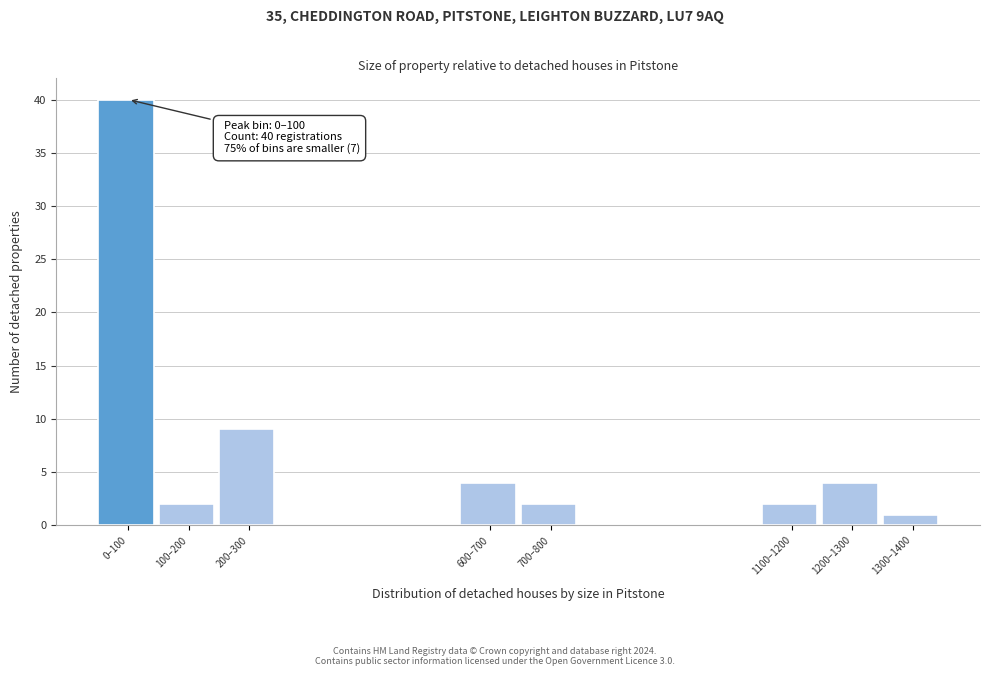

Reading left to right, transcribe all the data shown in this chart.

0–100=40	100–200=2	200–300=9	600–700=4	700–800=2	1100–1200=2	1200–1300=4	1300–1400=1